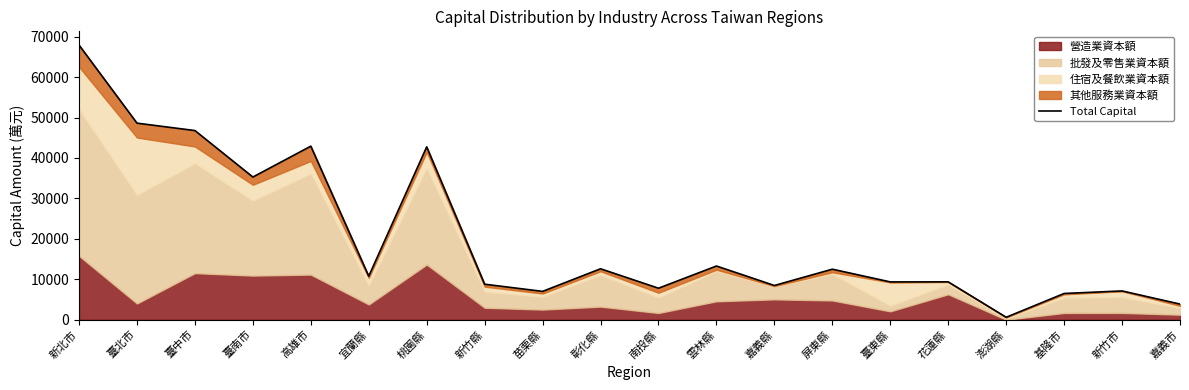

What is the sum of the values at 高雄市 and 雲林縣?

56204